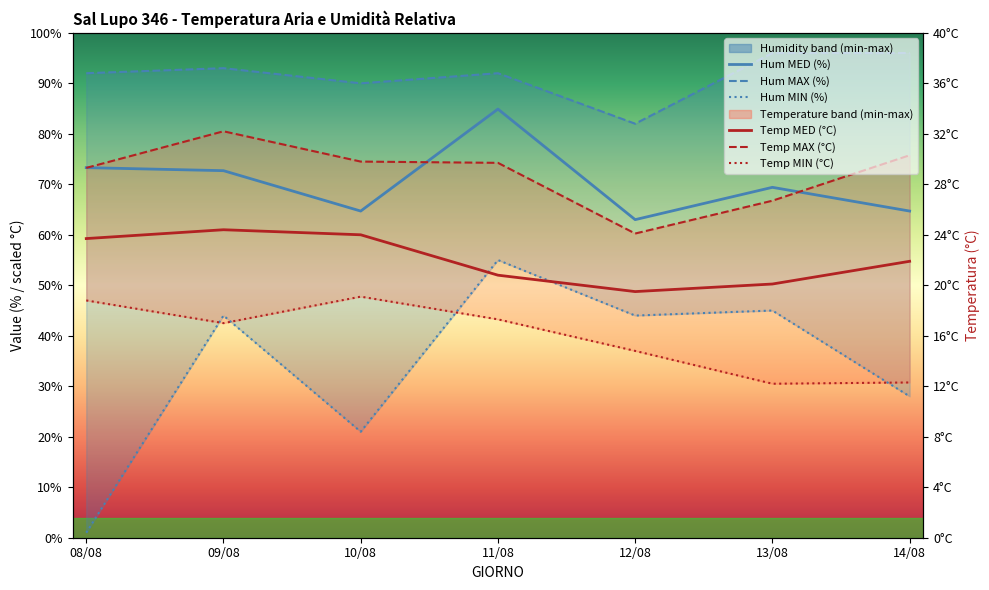

Where is the first local minimum for Hum MIN (%)?

10/08